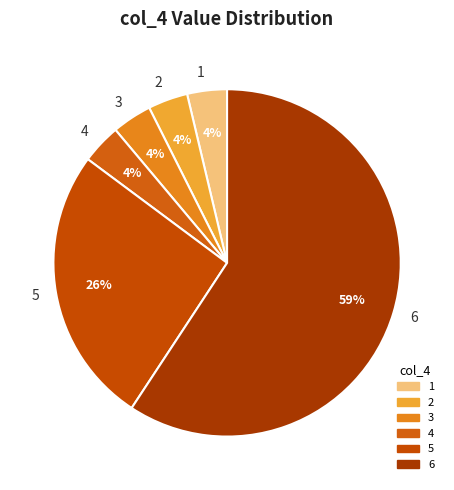

Combined, do 3 and 6 account for over 50%?

Yes